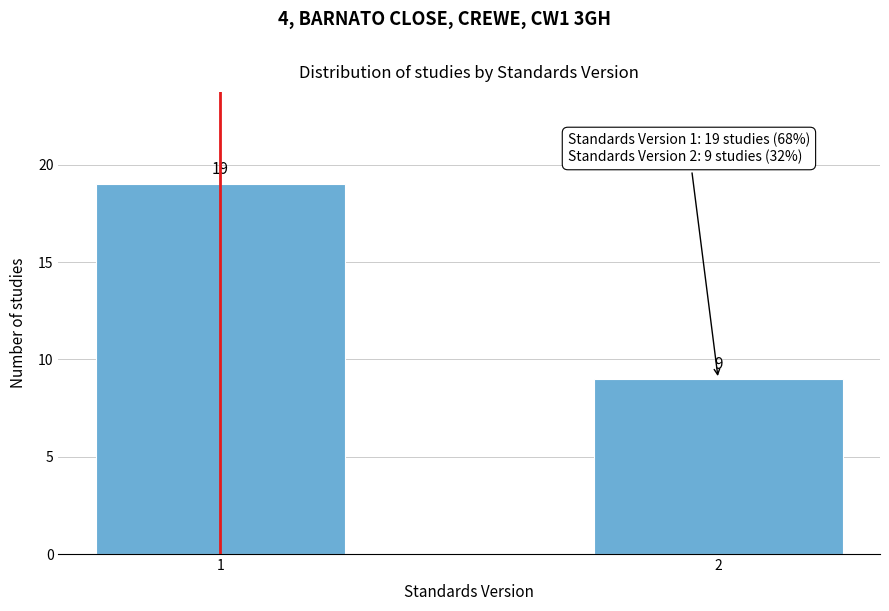

Reading right to left, transcribe all the data shown in this chart.

9	19